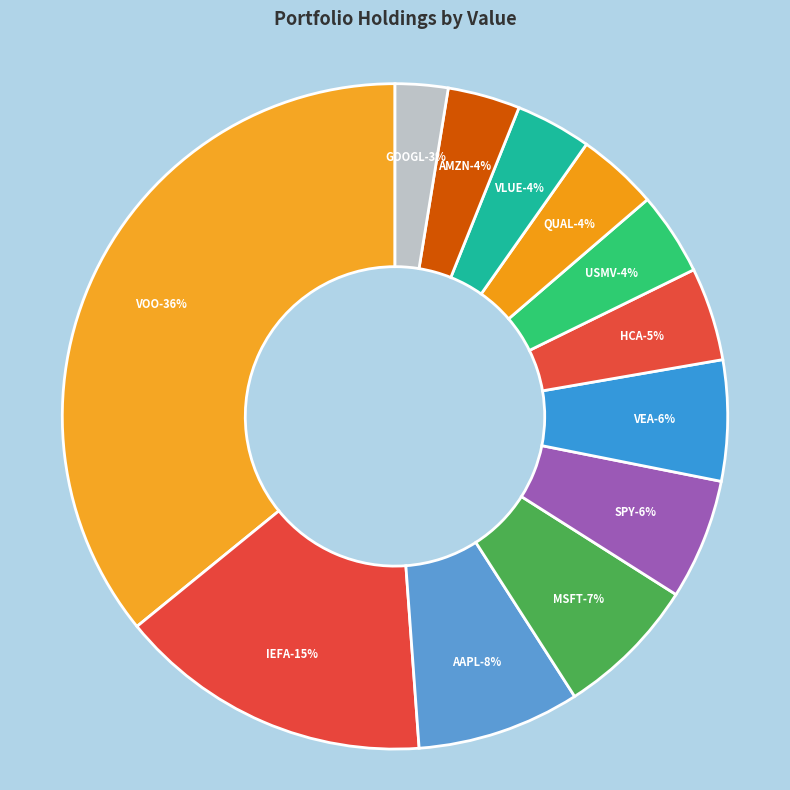

How many slices are in this pie chart?

12